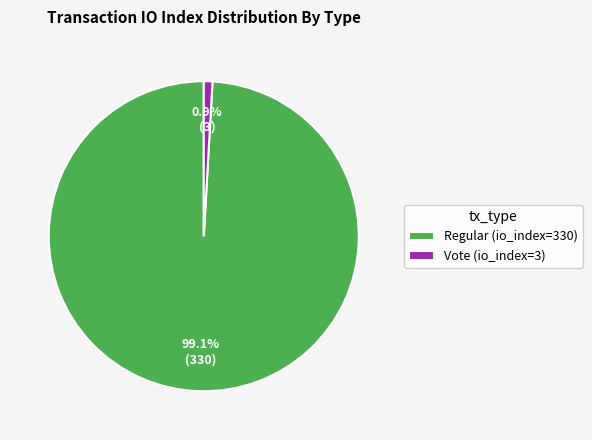

Is the sum of Vote (io_index=3) and Regular (io_index=330) greater than half?

Yes